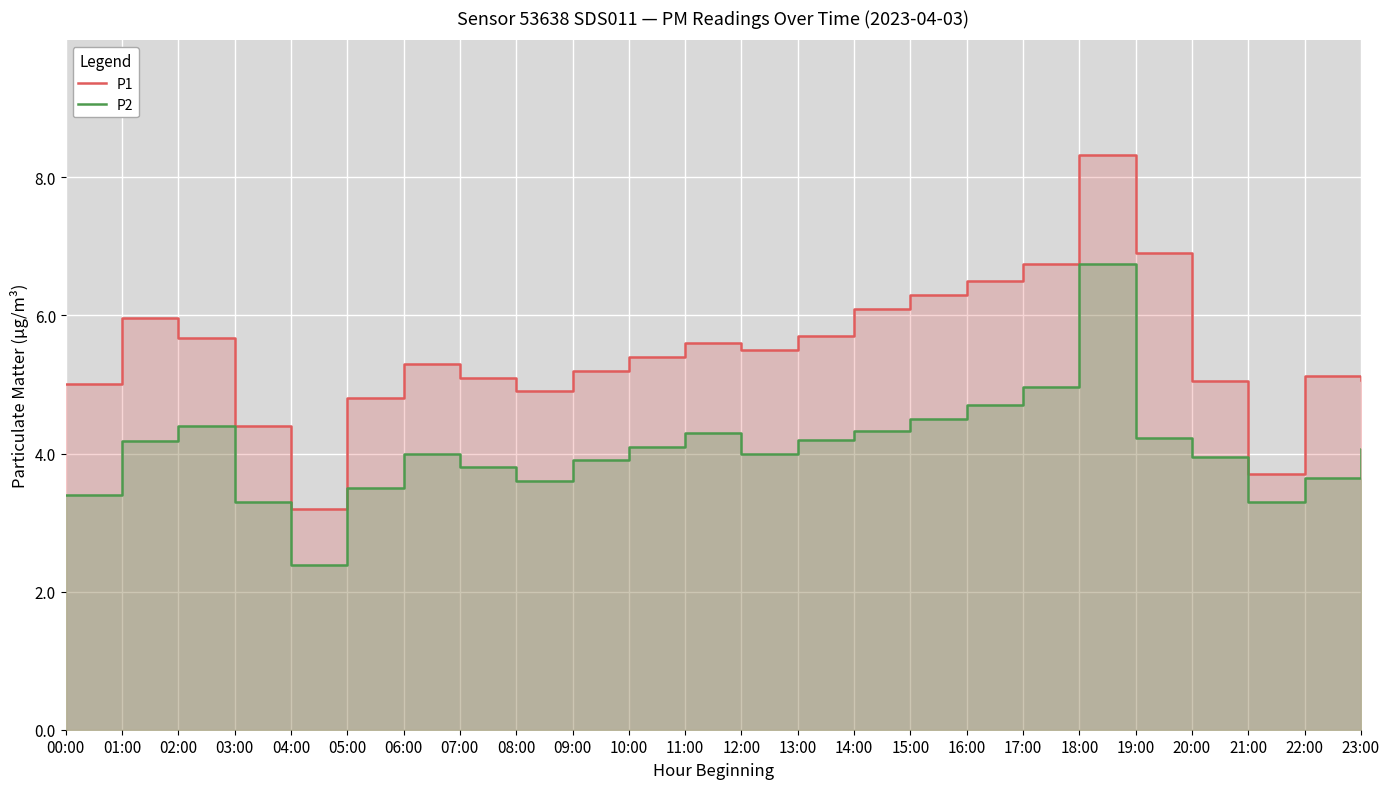

What value does the P2 series have at 05:00?

3.5